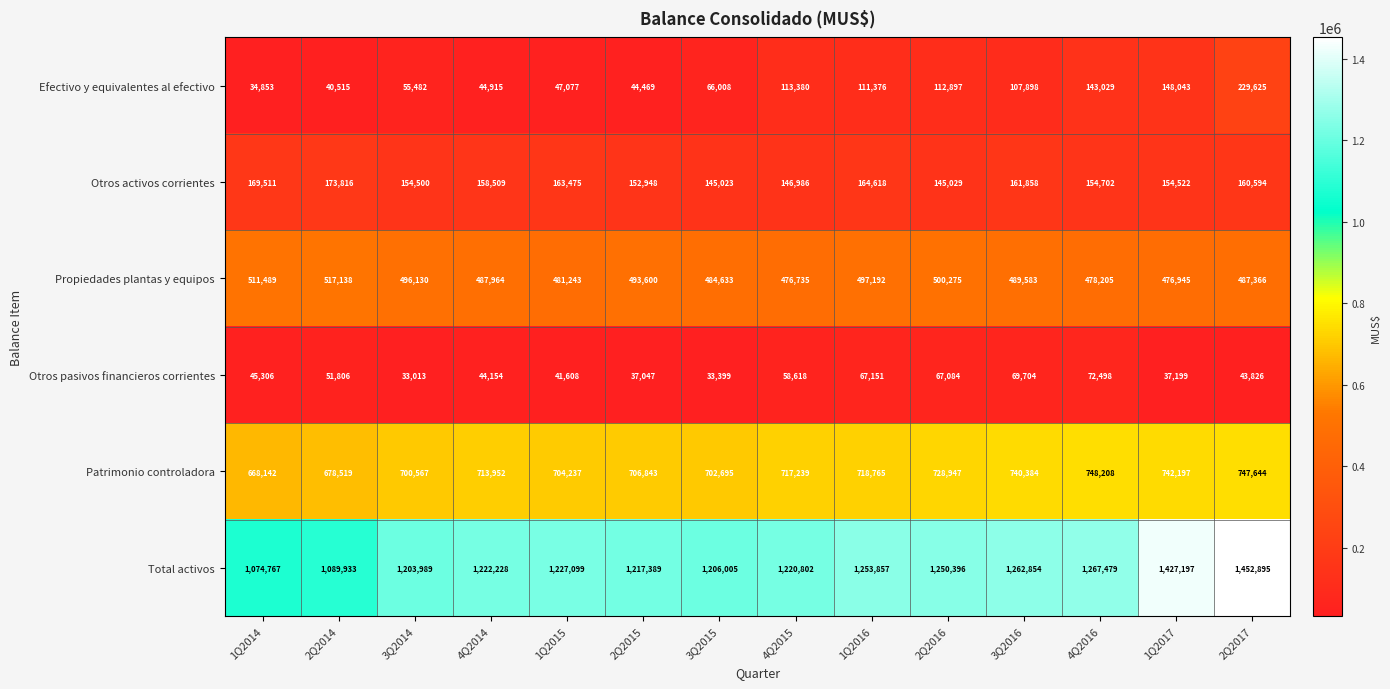

What value does the Efectivo y equivalentes al efectivo series have at 1Q2017, to the nearest 10?

148040